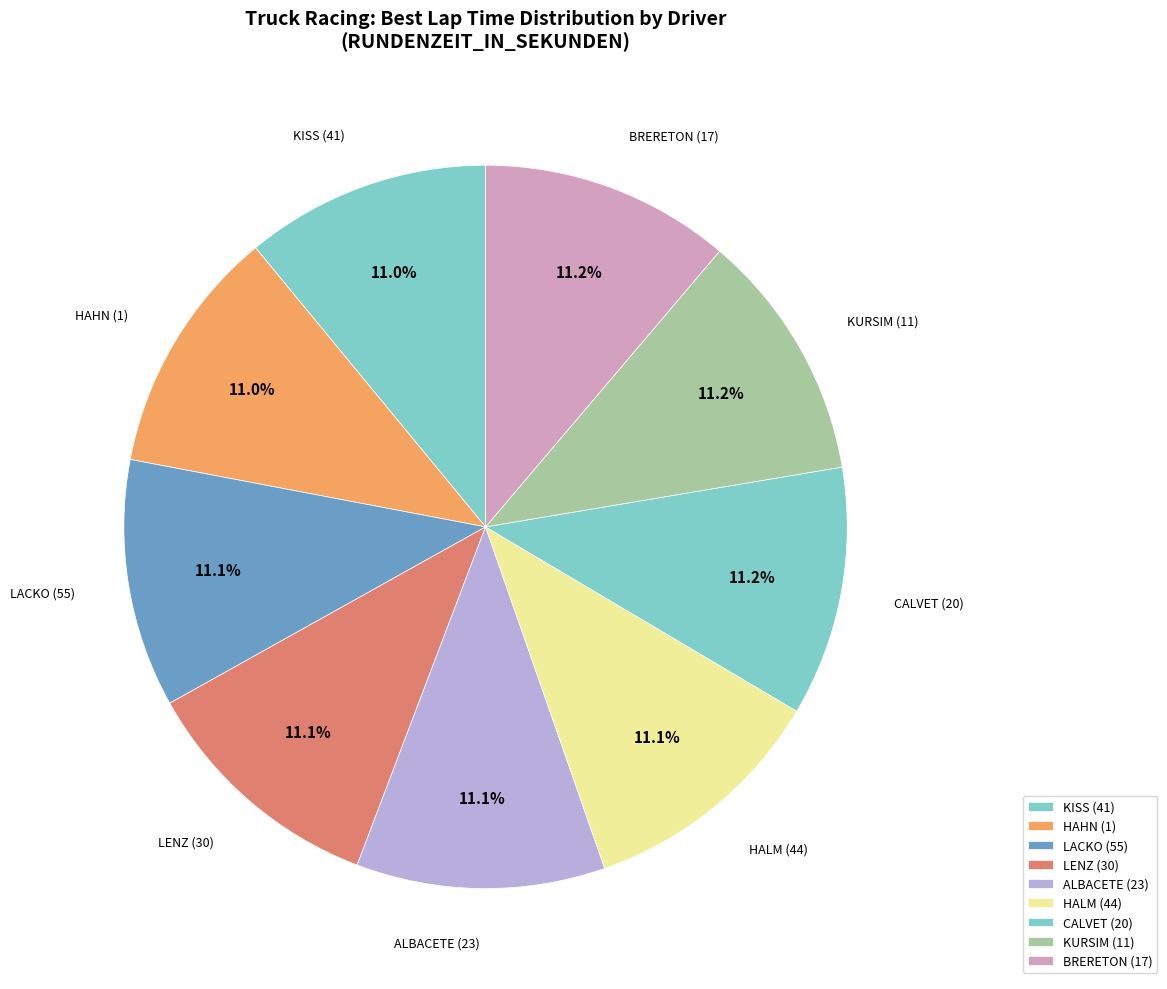

What portion of the pie excludes KISS (41)?

89.0%